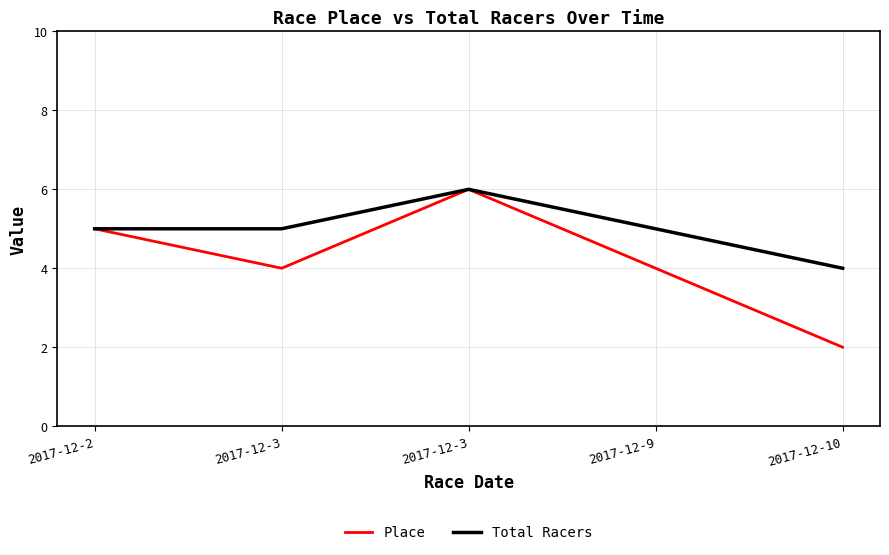

Which has a higher value, 2017-12-10 or 2017-12-2?

2017-12-2